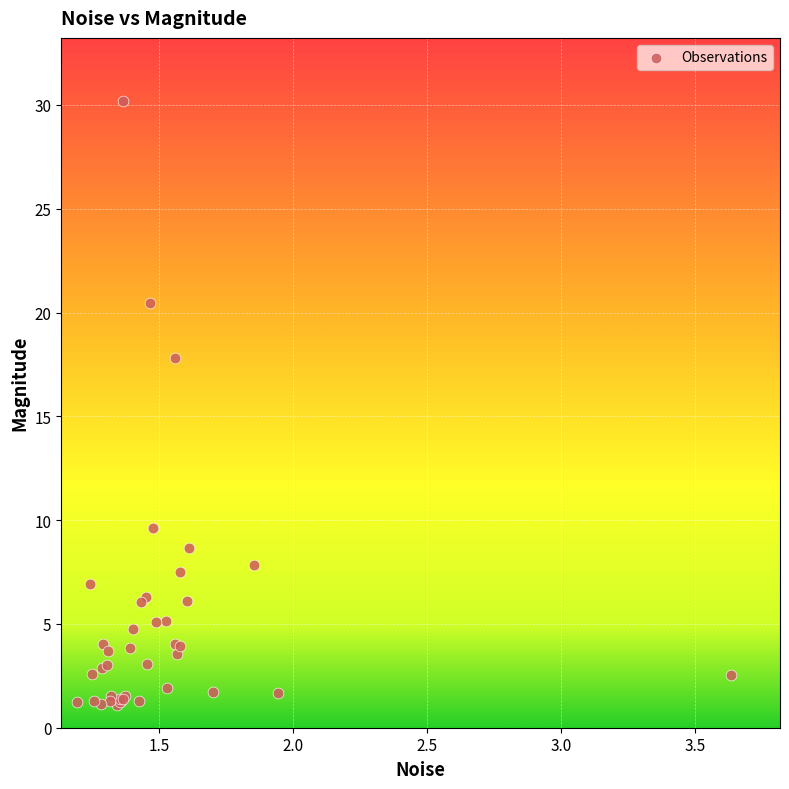

What Y value in the scatter plot is closest to 15?

17.8